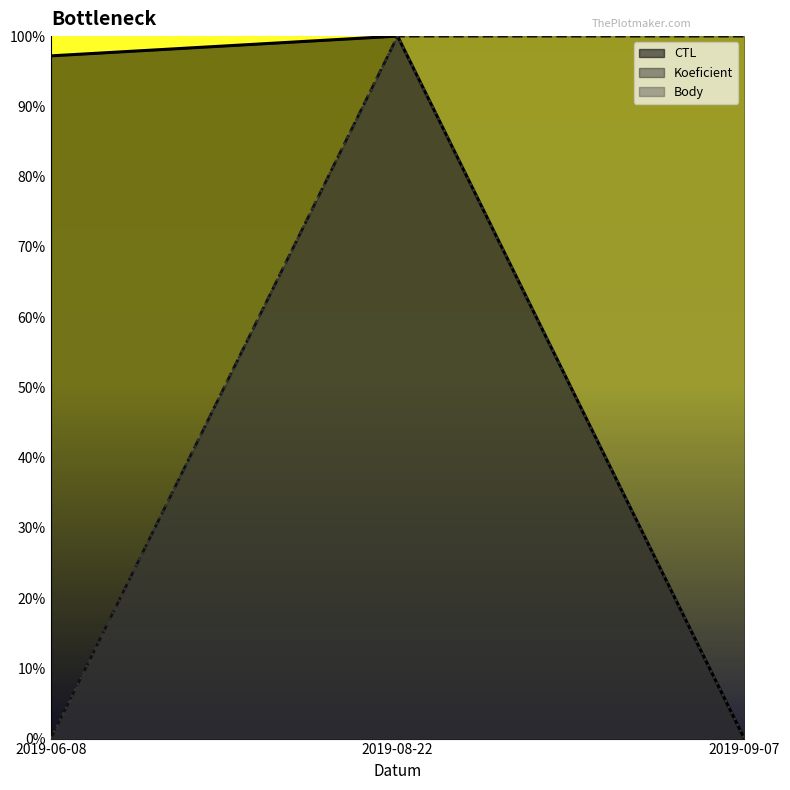

How many data points does each series have?

3